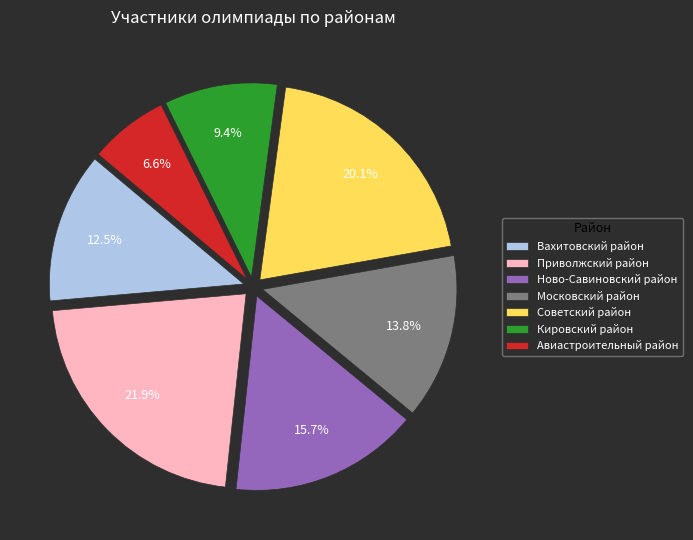

Does any single category account for the majority?

No